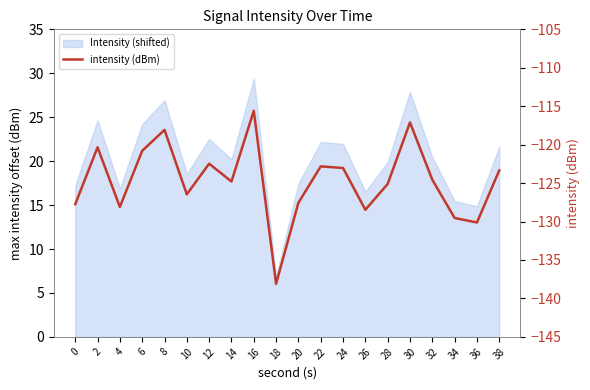

Reading left to right, what are all the values shown in this chart?

-127.7	-120.3	-128.1	-120.8	-118.1	-126.5	-122.5	-124.8	-115.6	-138.1	-127.6	-122.8	-123.0	-128.5	-125.1	-117.1	-124.6	-129.5	-130.1	-123.4